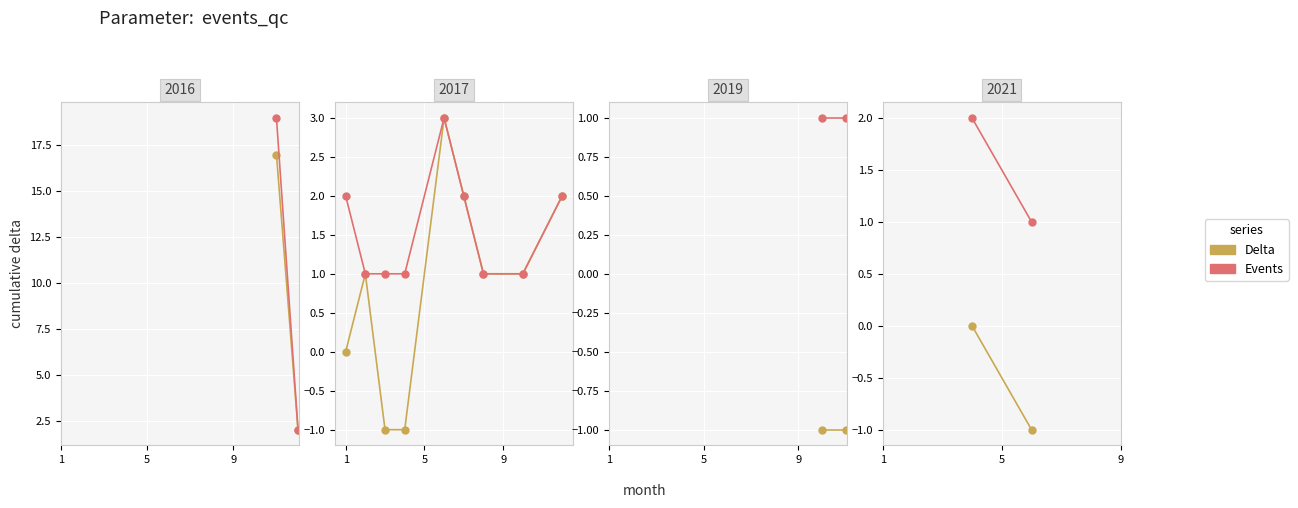

Which series has the largest range (max minus min)?

Delta